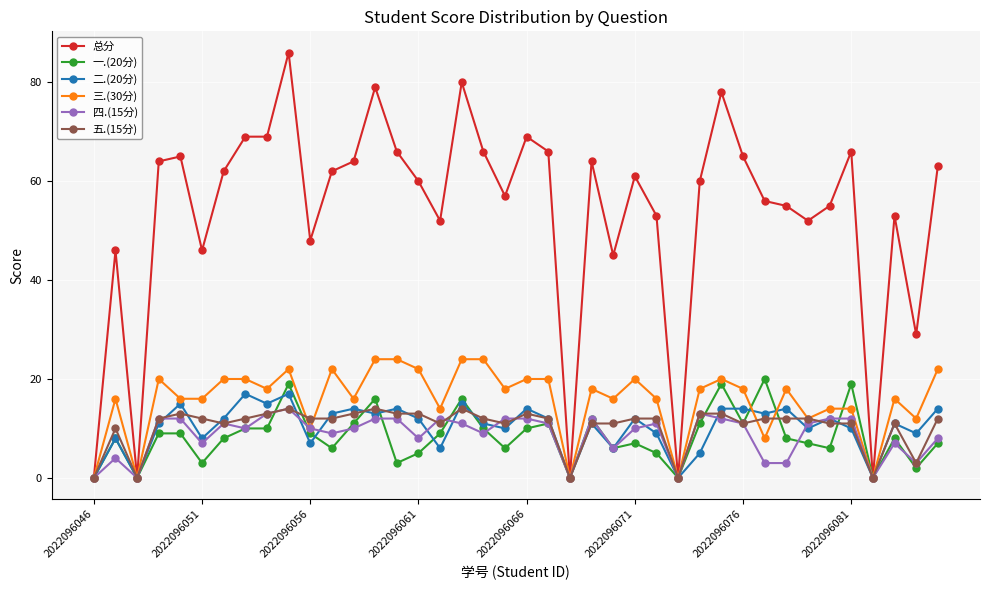

What is the value of the 二.(20分) point at the 31st from the left?

14